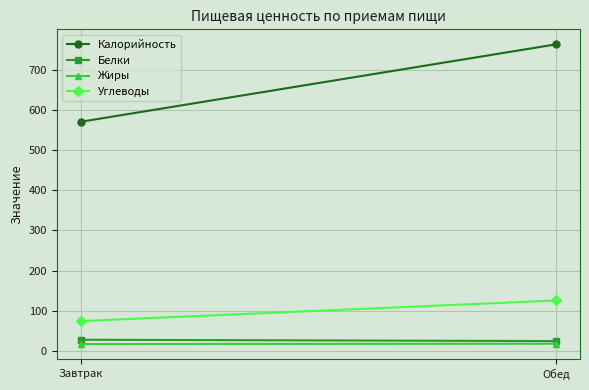

Which series changed the most between Завтрак and Обед?

Калорийность